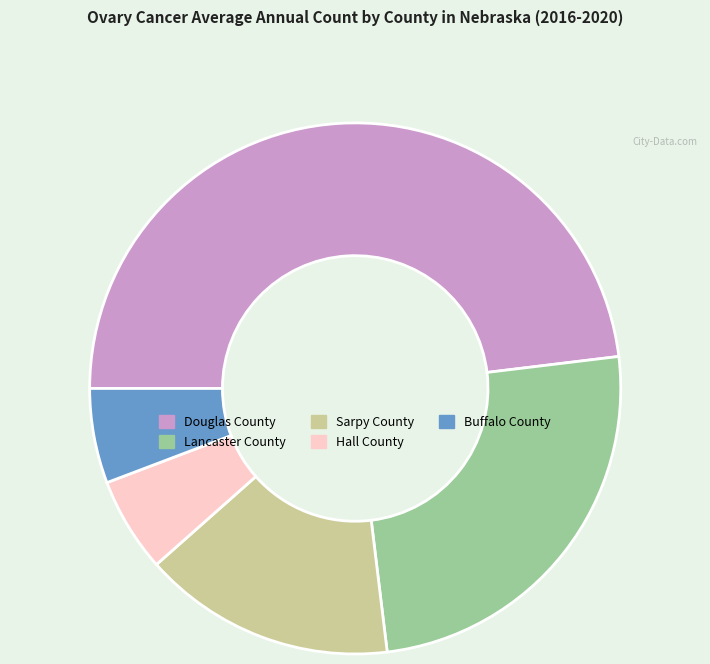

Is Hall County the majority of the pie?

No